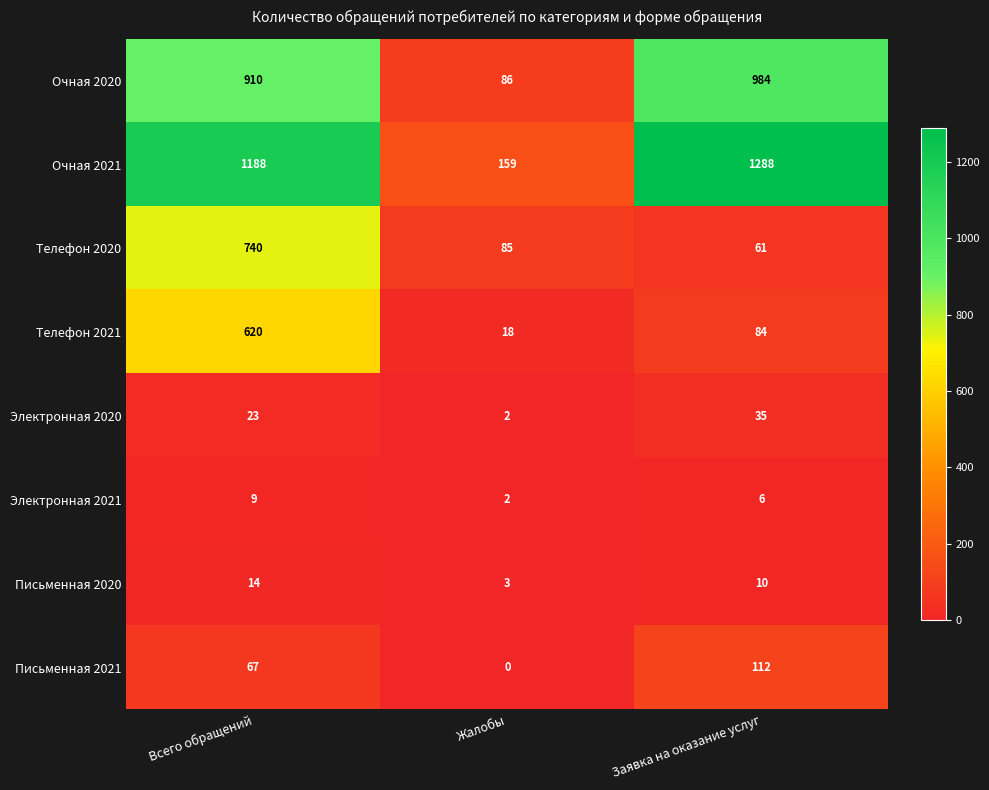

How many distinct data groups are displayed?

8